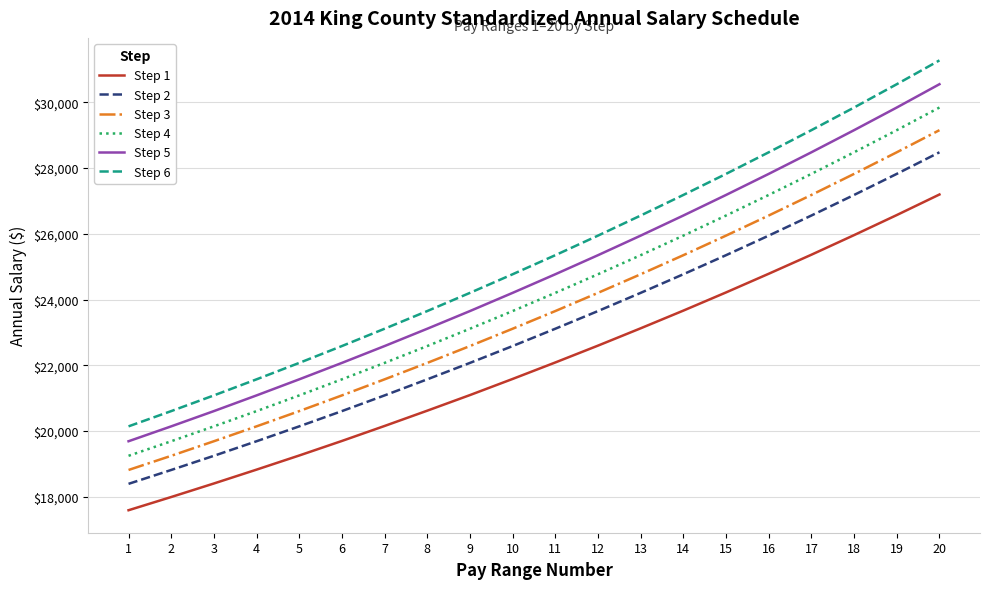

What is the highest value of the Step 6 series?

31273.6